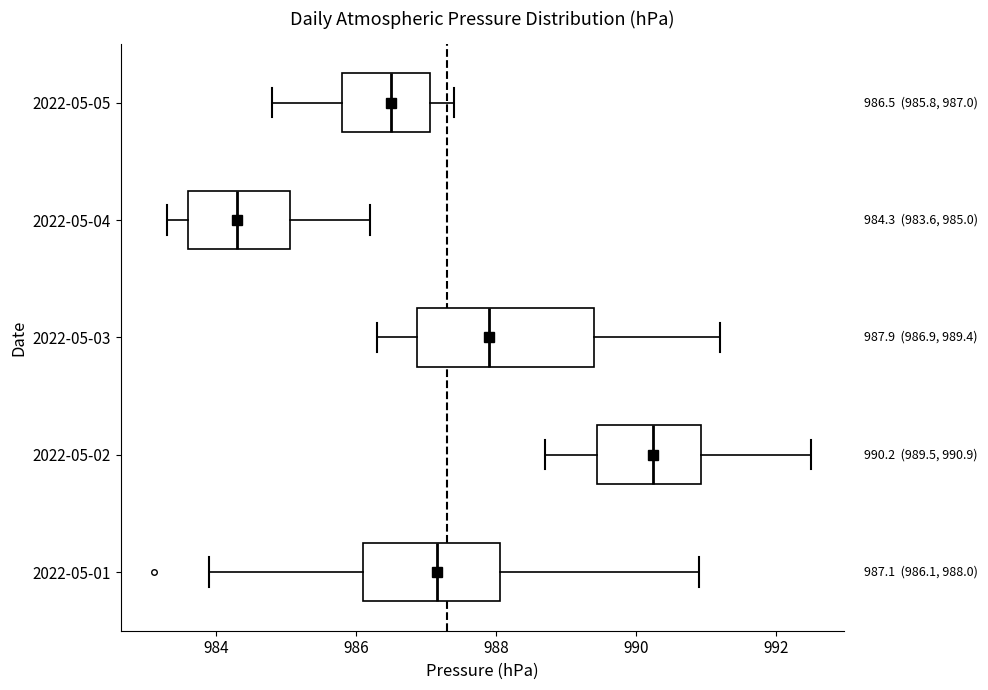

Which box is the widest, from its left edge to its right edge?

2022-05-03